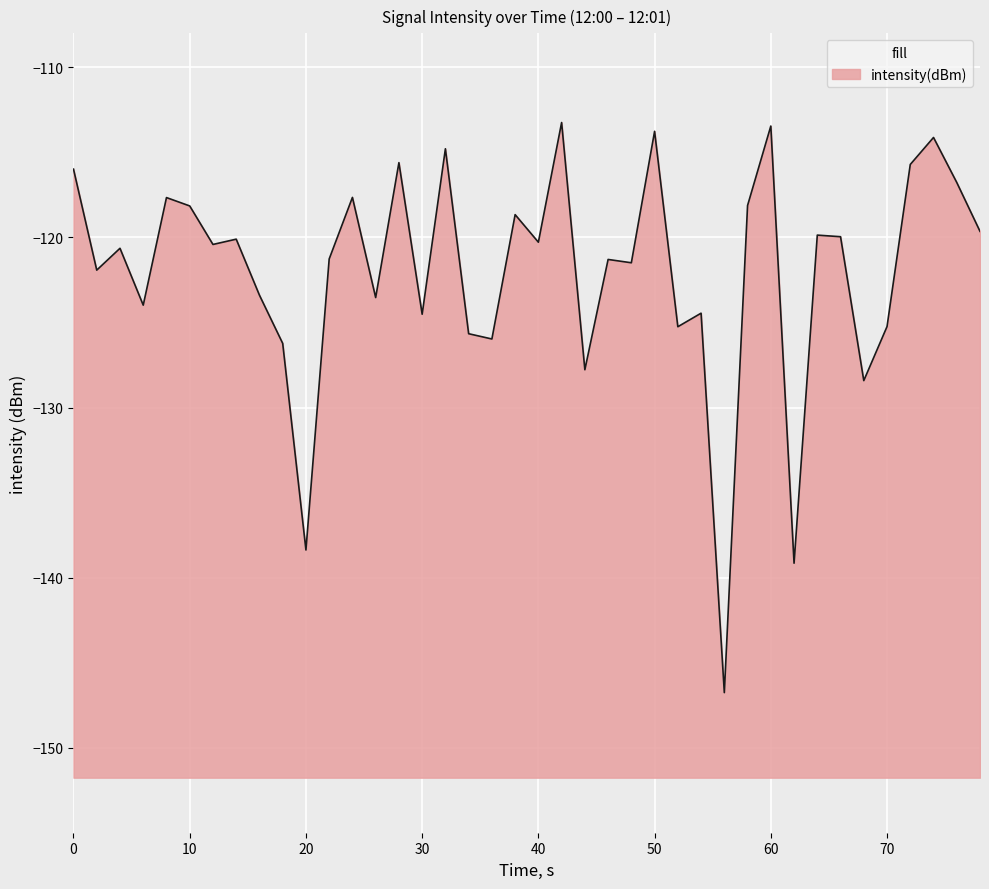

What is the value of the 22nd point from the left?

-113.2